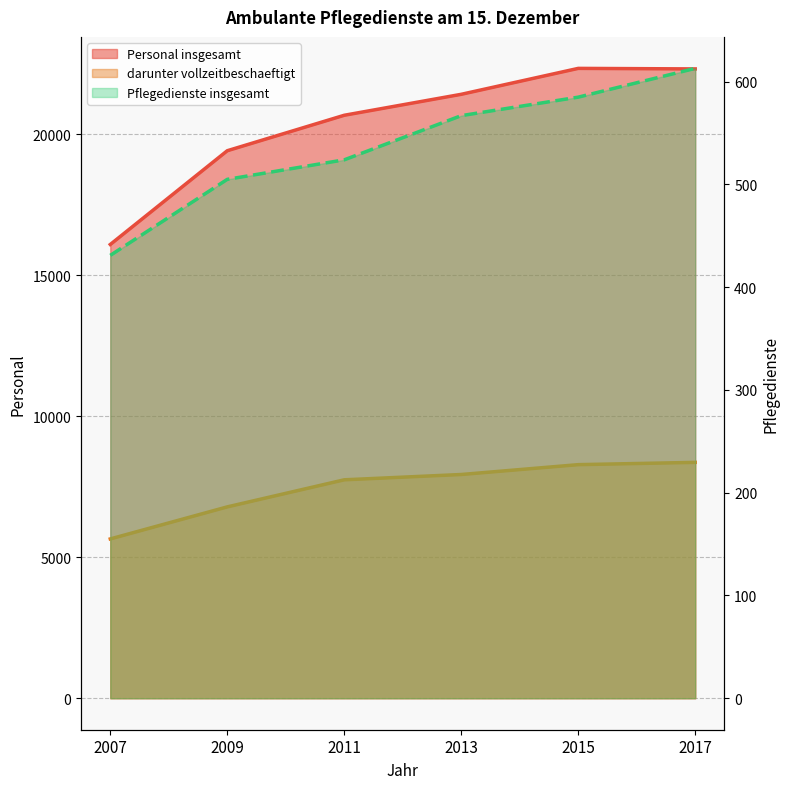

Rank the categories by Personal insgesamt value from lowest to highest.

2007, 2009, 2011, 2013, 2017, 2015